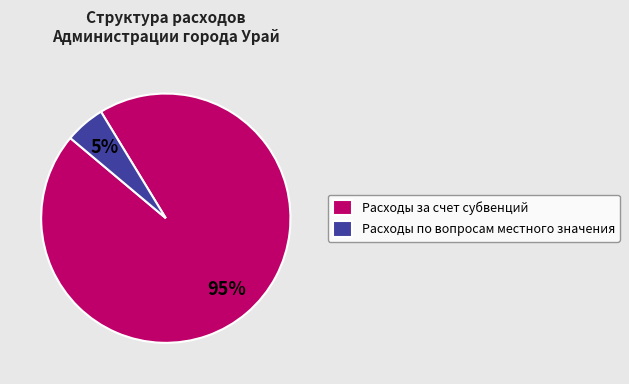

Count the number of slices in the pie.

2